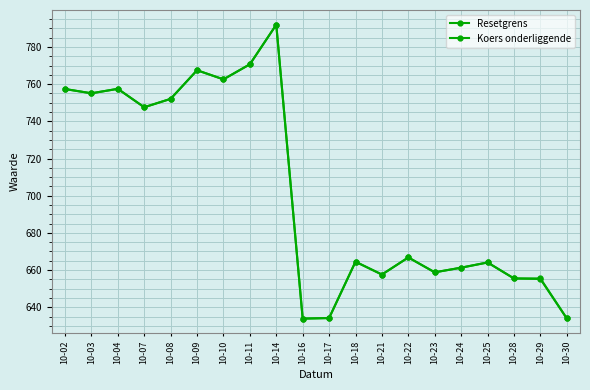

What is the value of the Koers onderliggende point at the 14th from the left?

666.8